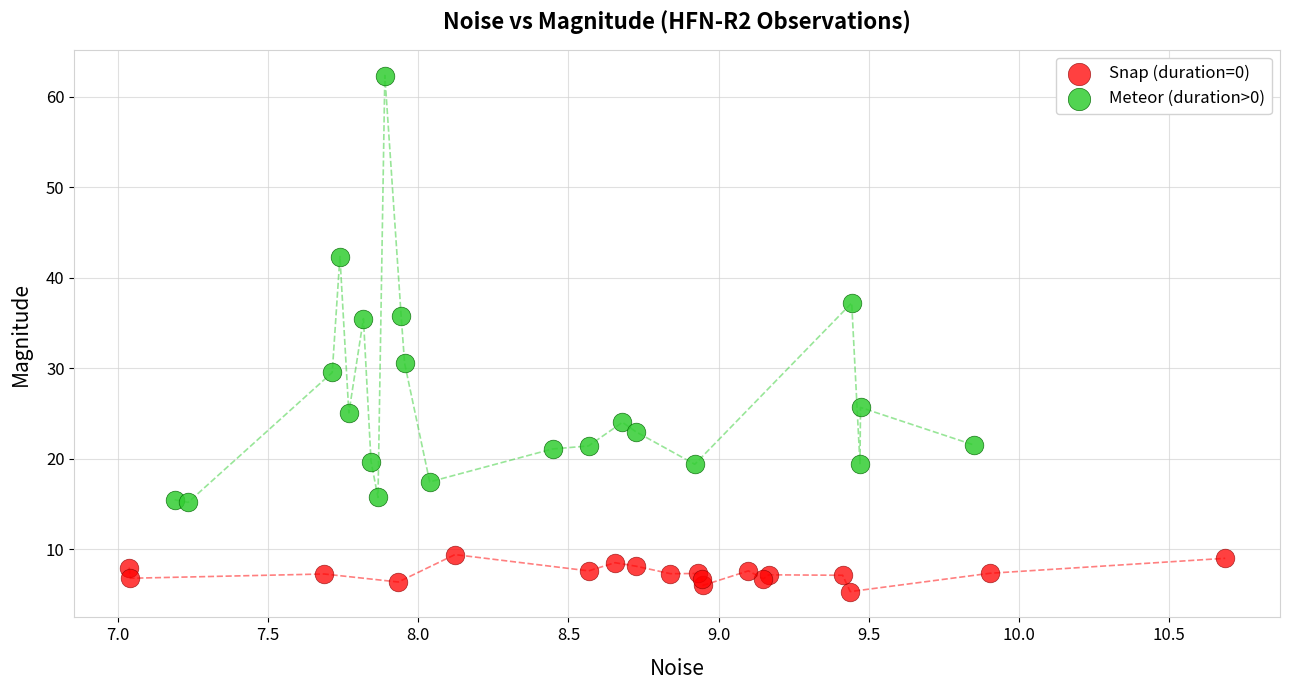

Which series contains the lowest Y value?

Snap (duration=0)